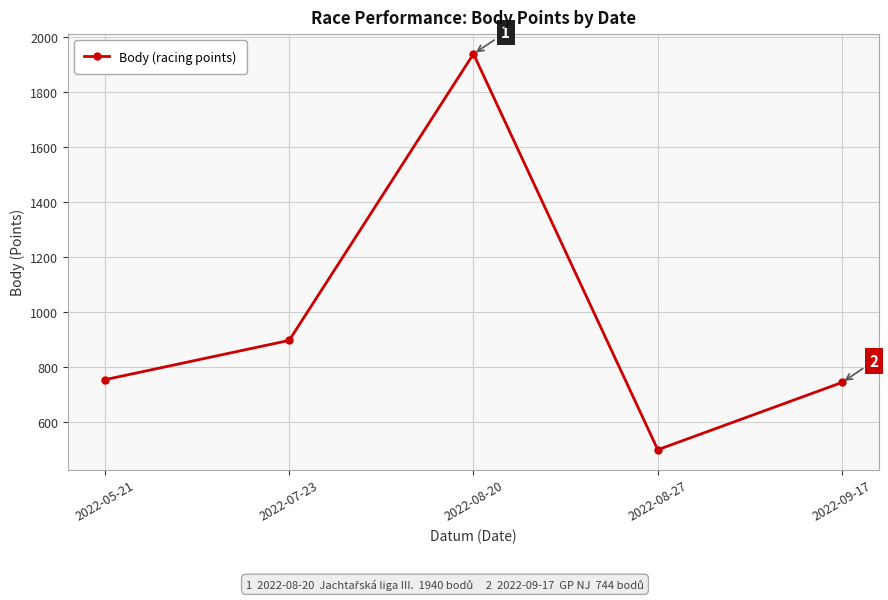

Approximately how many times larger is the value at 2022-08-27 compared to 2022-09-17?

0.7